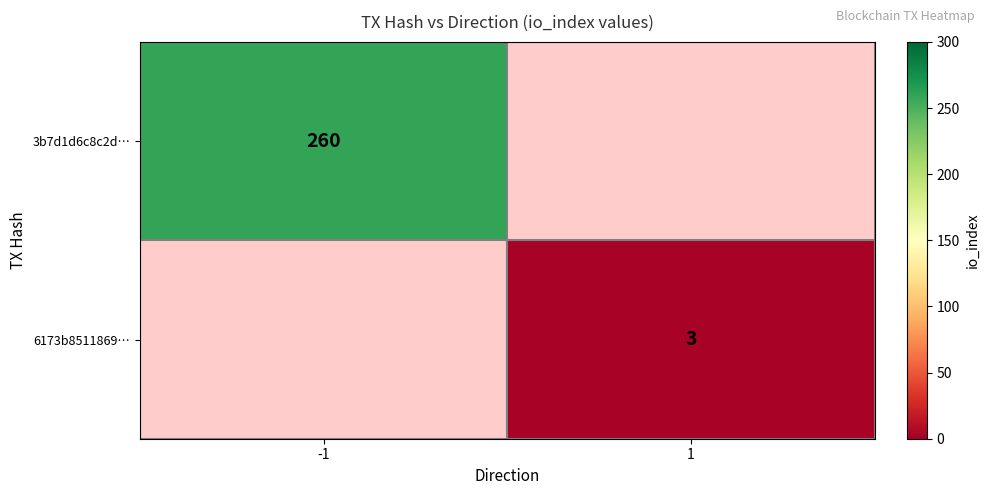

The value of 3b7d1d6c8c2d… at -1 is 260. True or false?

True